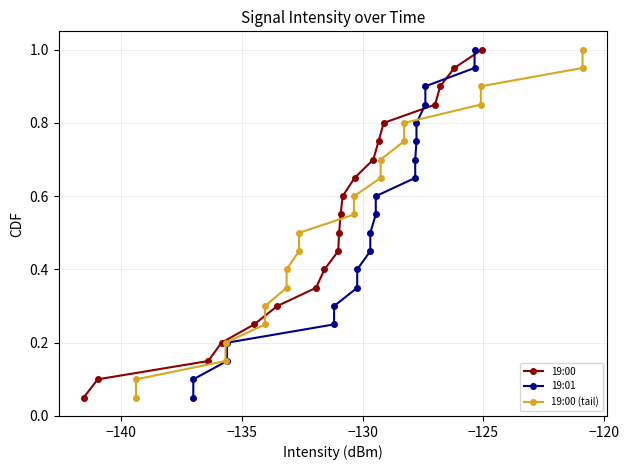

What is the value of the 19:00 point at the 19th from the left?

0.9